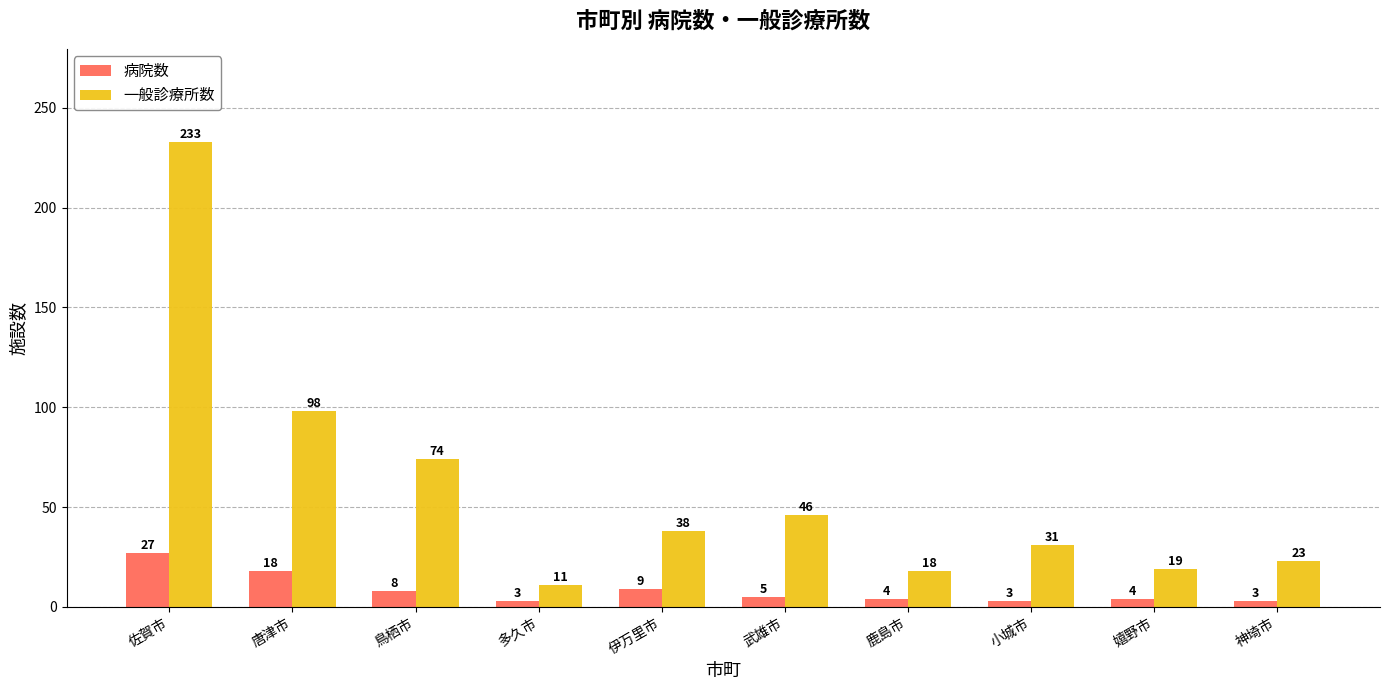

What is the spread (max minus min) of values at 鳥栖市?

66